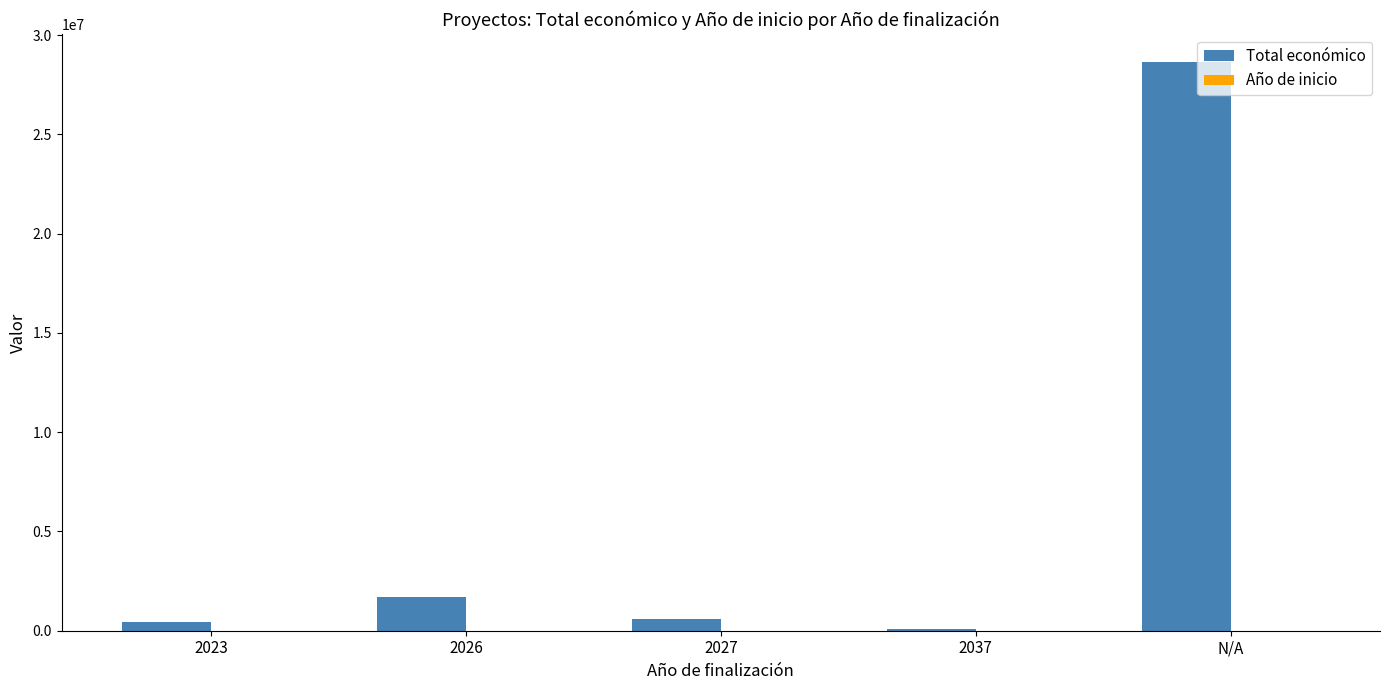

Is it true that Total económico equals 599400.0 at 2027?

True